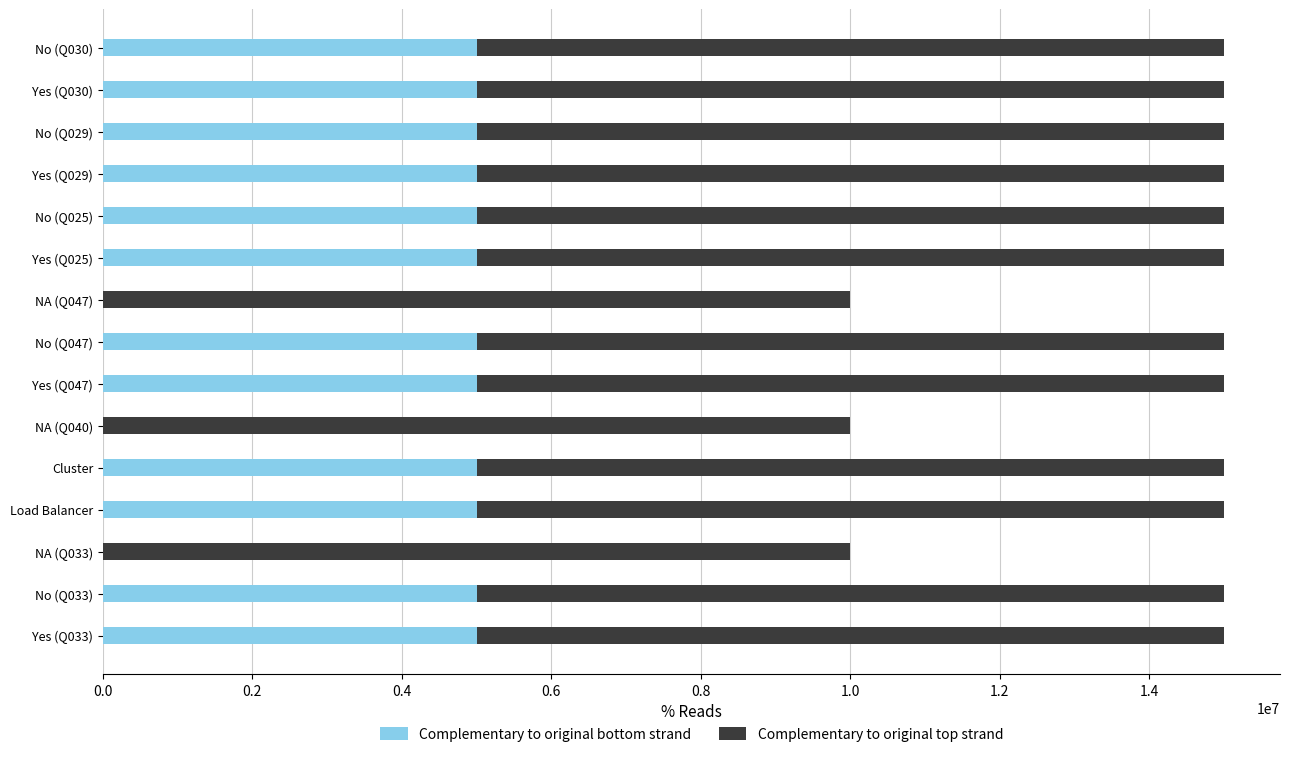

The value of Complementary to original bottom strand at No (Q033) is 3202866. True or false?

False